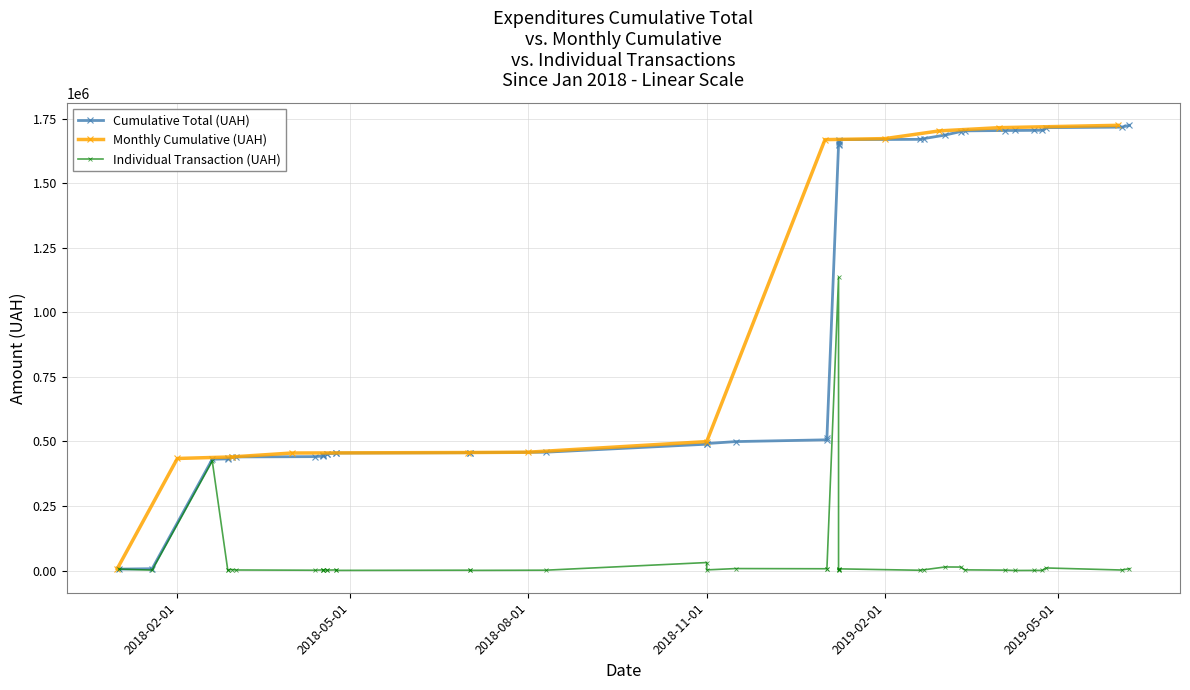

At which category does the chart reach its minimum across all series?

4